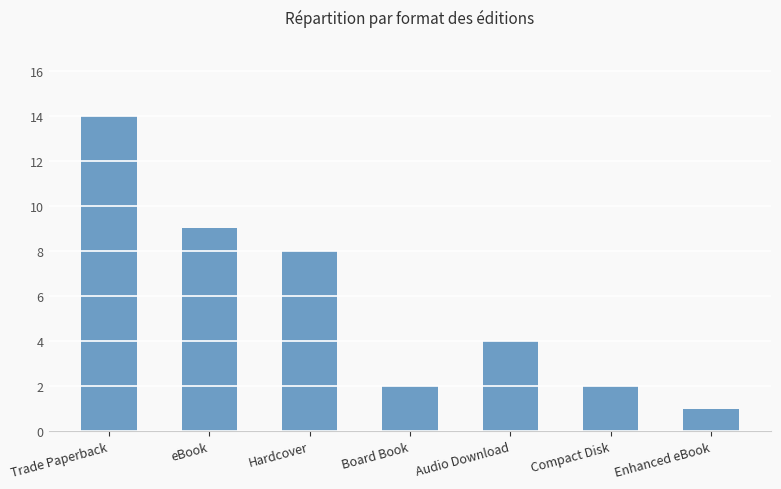

What is the label of the 4th bar from the left?

Board Book